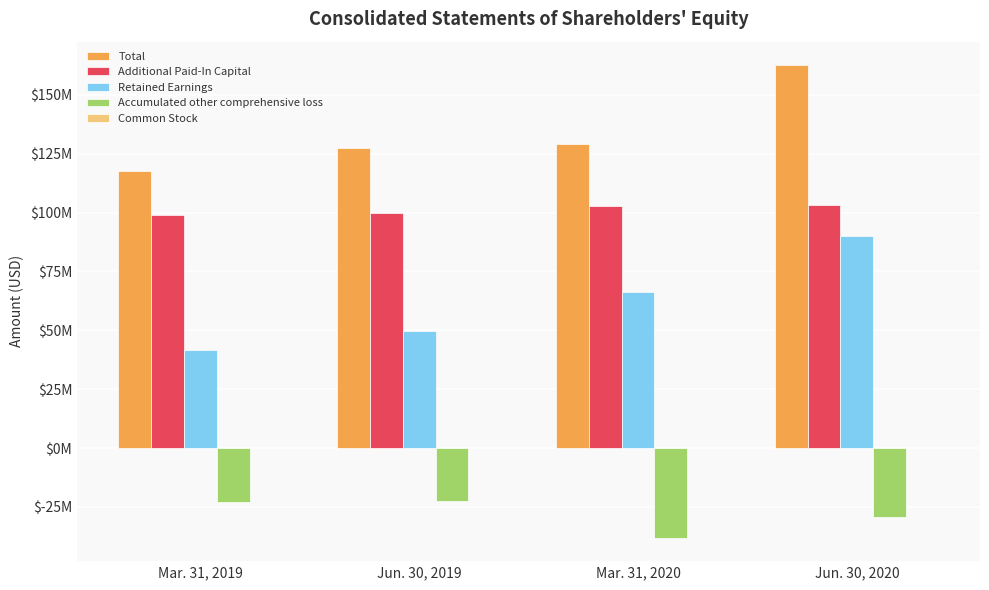

Which series changed the most between Jun. 30, 2019 and Jun. 30, 2020?

Retained Earnings